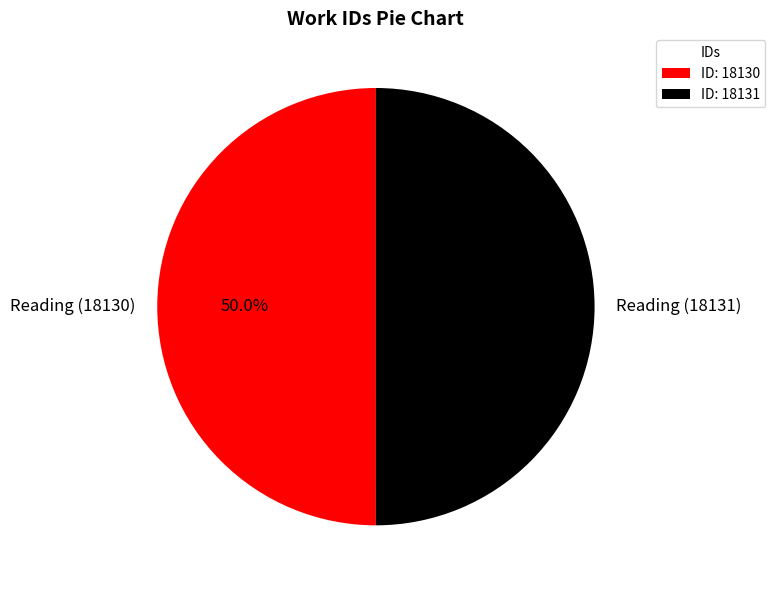

What is the ratio of the value at Reading (18131) to the value at Reading (18130)?

1.0